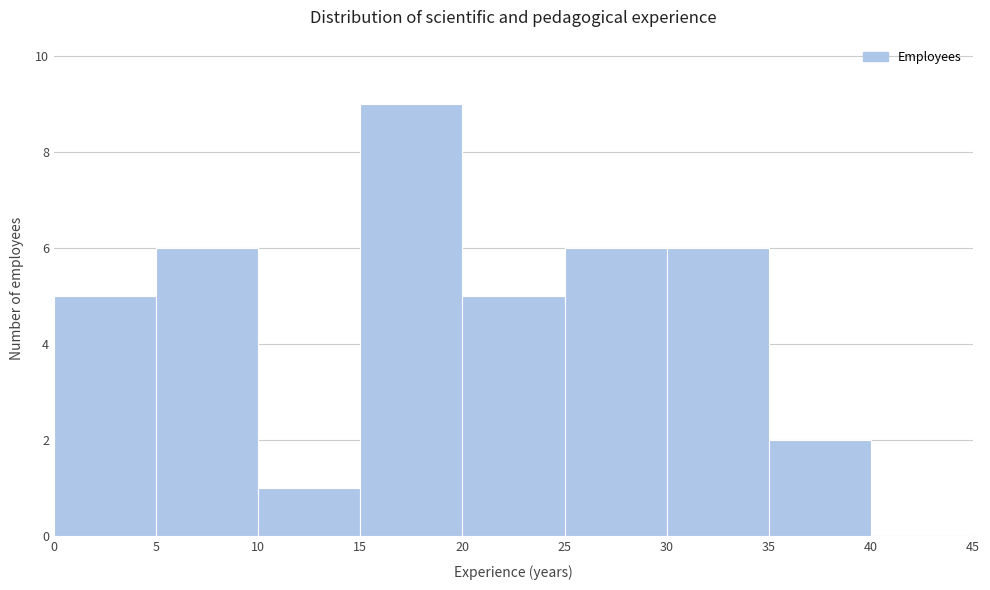

Reading left to right, list every bar in this chart as the range it spans on the x-axis followed by its height. The values are not printed on the chart, so give them approximately, as read against the axis.

0 to 5: 5
5 to 10: 6
10 to 15: 1
15 to 20: 9
20 to 25: 5
25 to 30: 6
30 to 35: 6
35 to 40: 2
40 to 45: 0